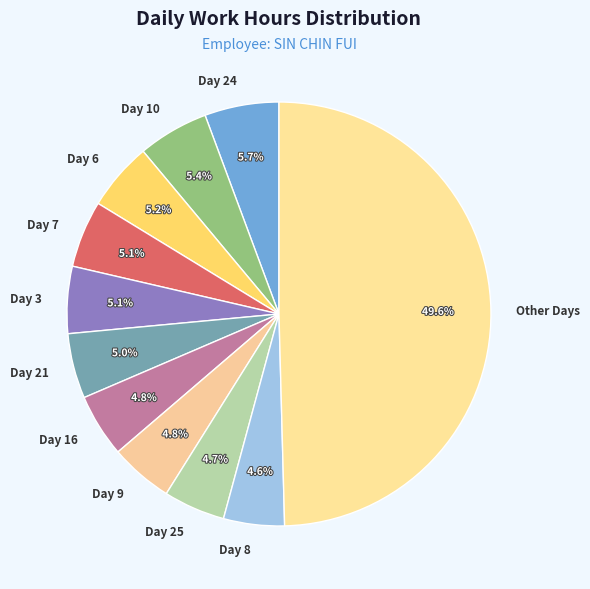

Does Day 24 represent more than half of the total?

No